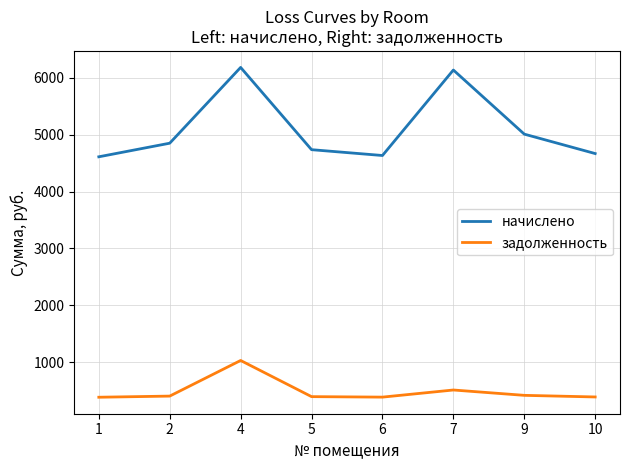

Is it true that задолженность equals 1030.6 at 4?

True